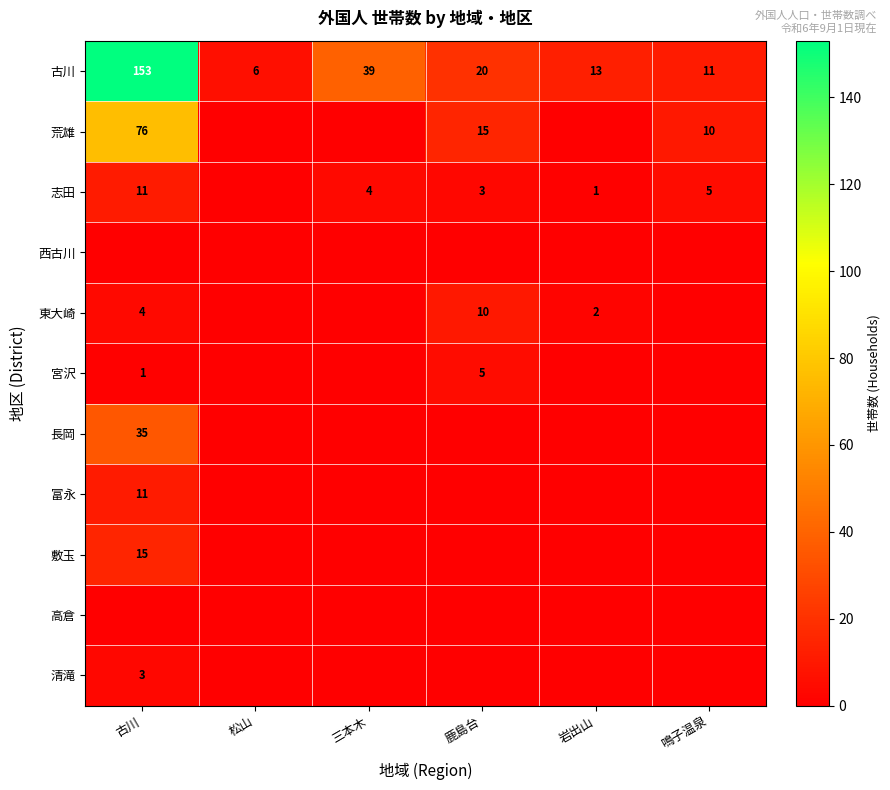

At which category is the sum across all series the highest?

古川